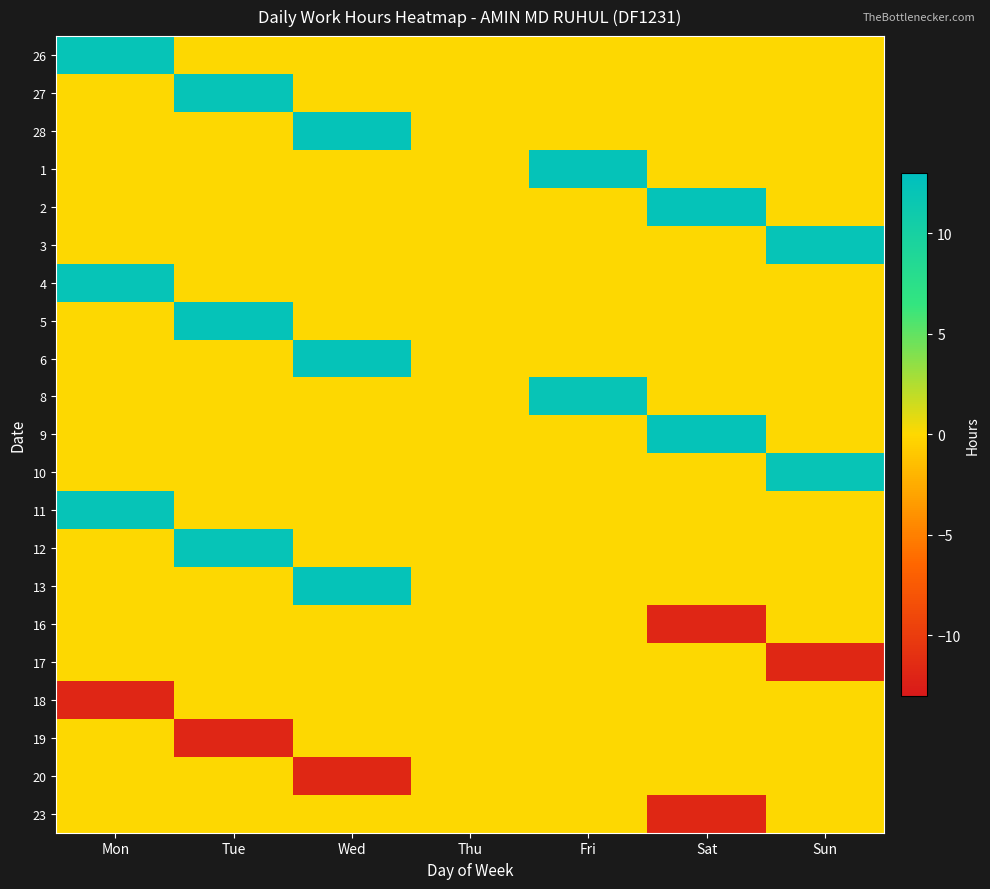

Which series changed the most between Tue and Sun?

5